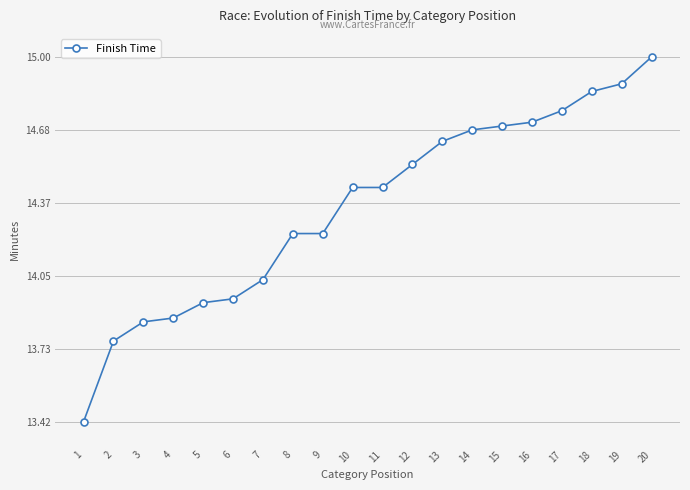

Does the chart display data point markers on the line(s)?

Yes